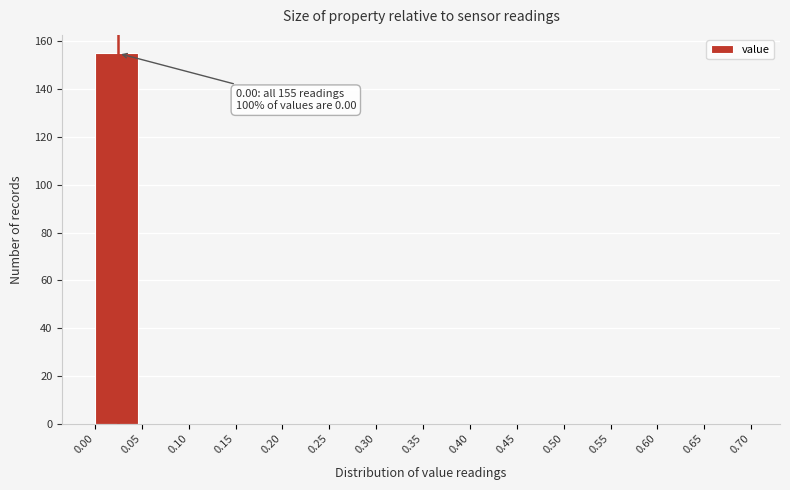

Which range on the x-axis has the tallest bar?

0.00 to 0.05